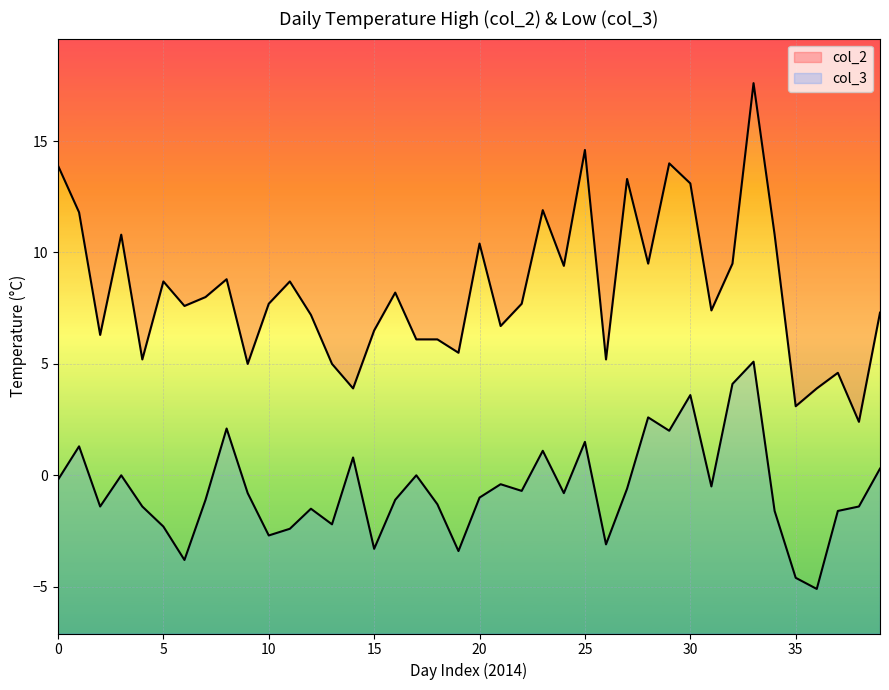

Read the col_2 value at 2014-06.

13.1